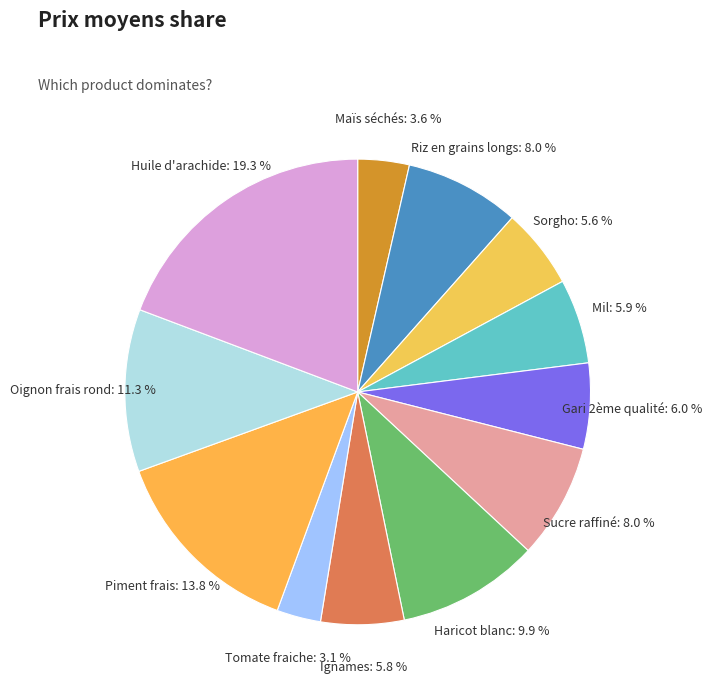

What is the smallest slice in the pie chart?

Tomate fraiche